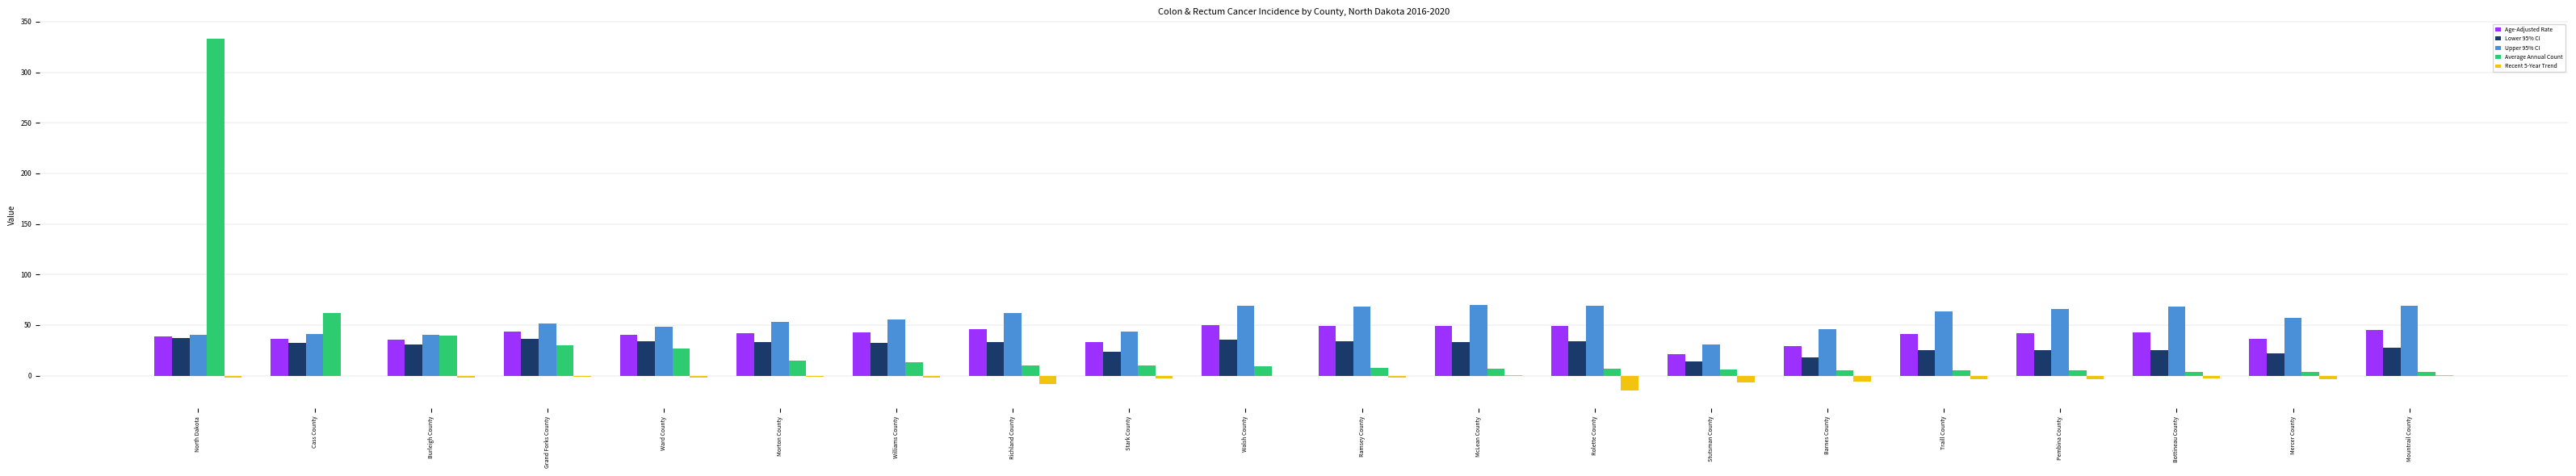

What are all the series names shown in the legend?

Age-Adjusted Rate, Lower 95% CI, Upper 95% CI, Average Annual Count, Recent 5-Year Trend